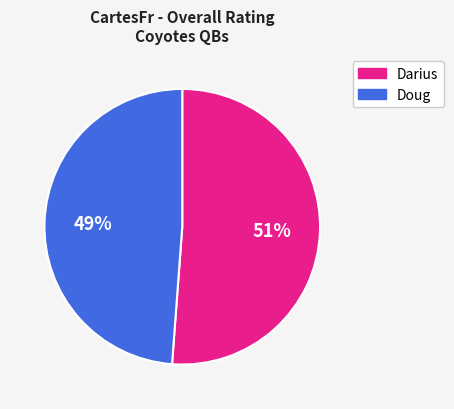

Which has a higher value, Darius or Doug?

Darius